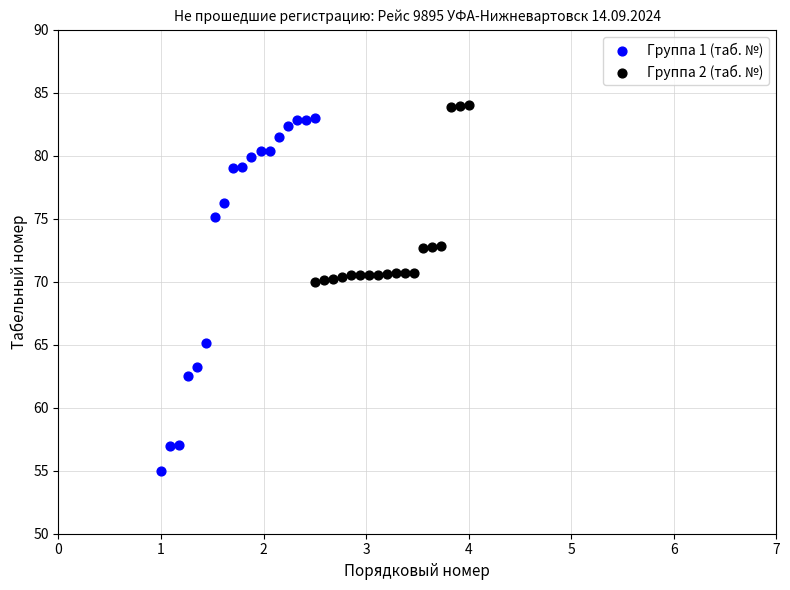

Which series reaches the minimum Y coordinate?

Группа 1 (таб. №)